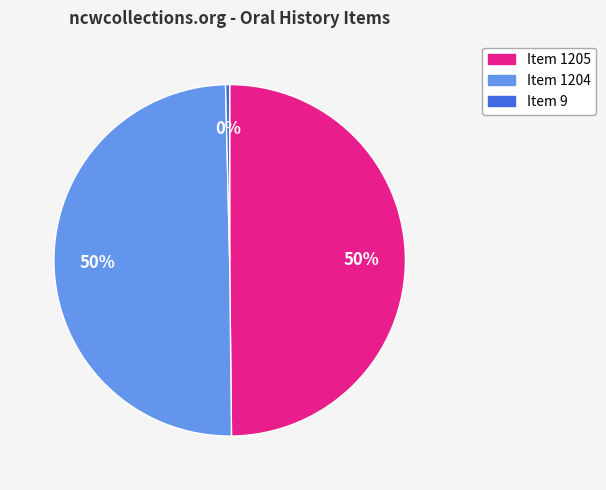

Approximately how many times larger is the value at Item 1204 compared to Item 9?

133.8